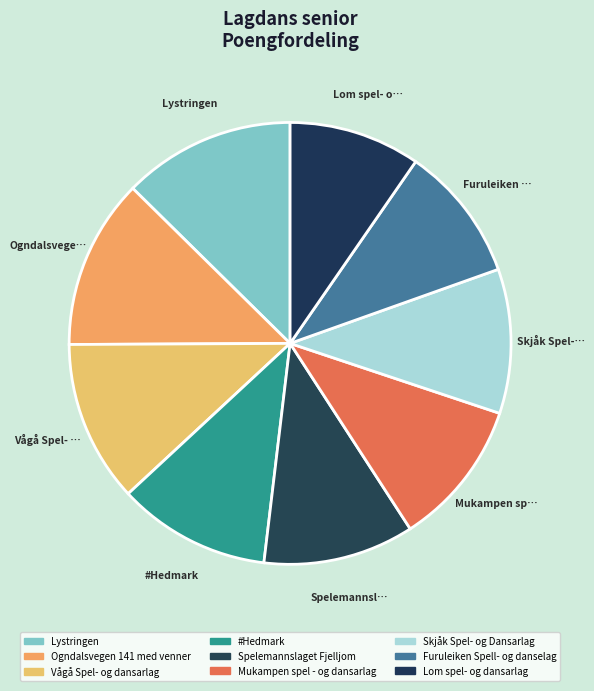

To the nearest percent, what is the difference between the #Hedmark and Lystringen slice percentages?

1%